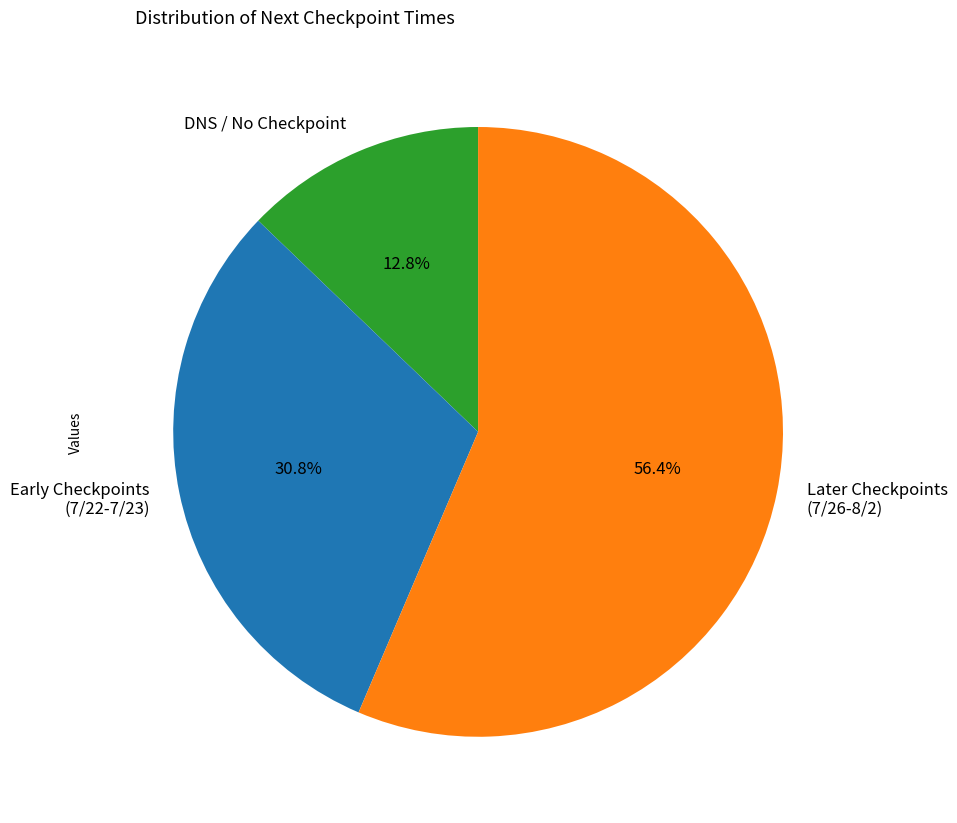

What is the ratio of the value at Early Checkpoints (7/22-7/23) to the value at DNS / No Checkpoint?

2.4